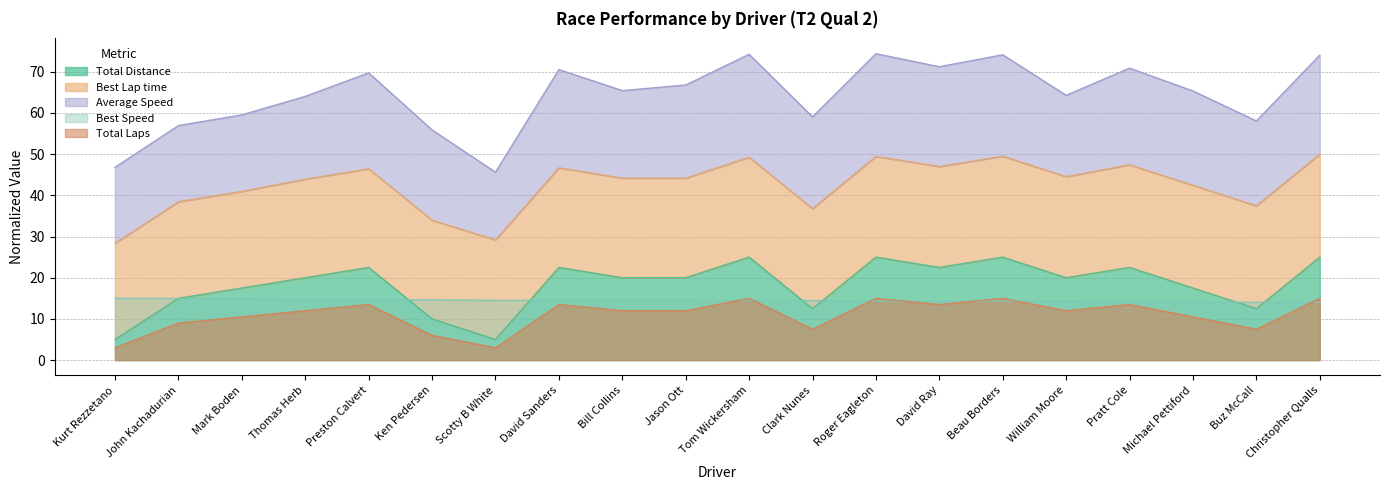

Which series ends up on top after the final intersection of Total Distance and Best Lap time?

Total Distance